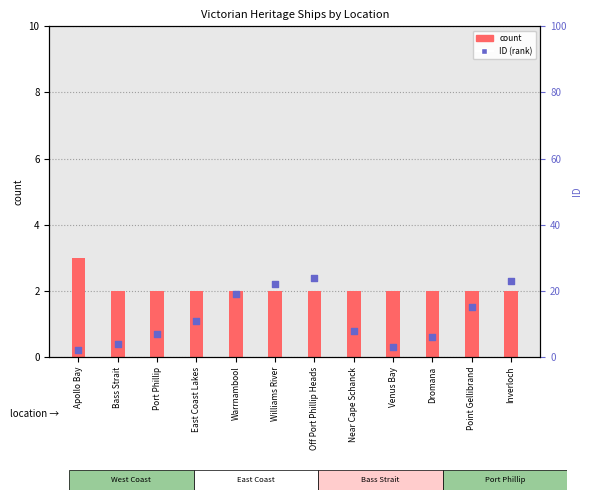

Which series reaches the maximum Y coordinate?

ID (rank)